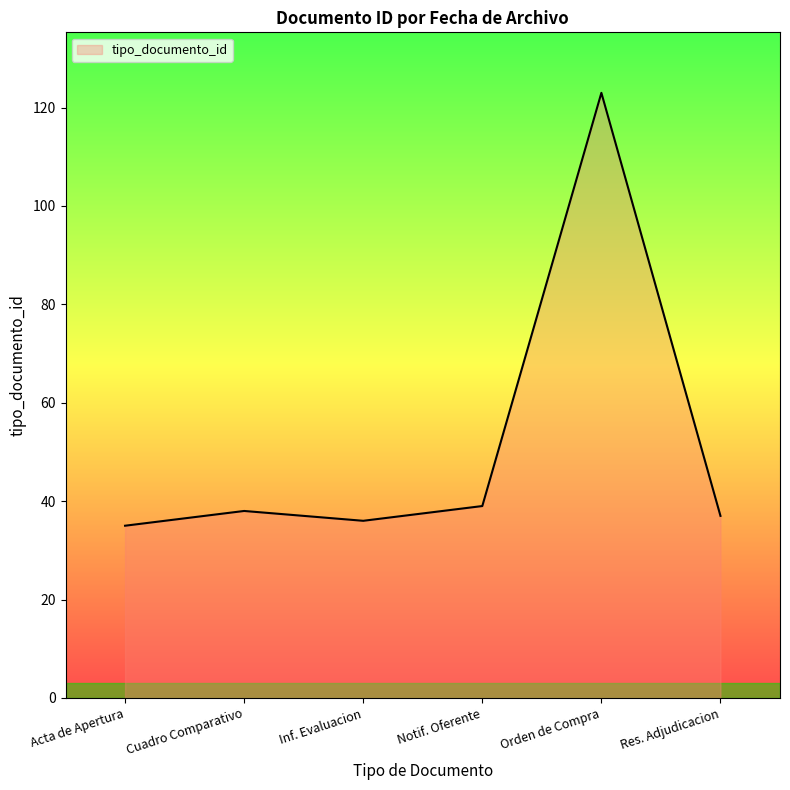

What is the approximate value at Cuadro Comparativo?

38